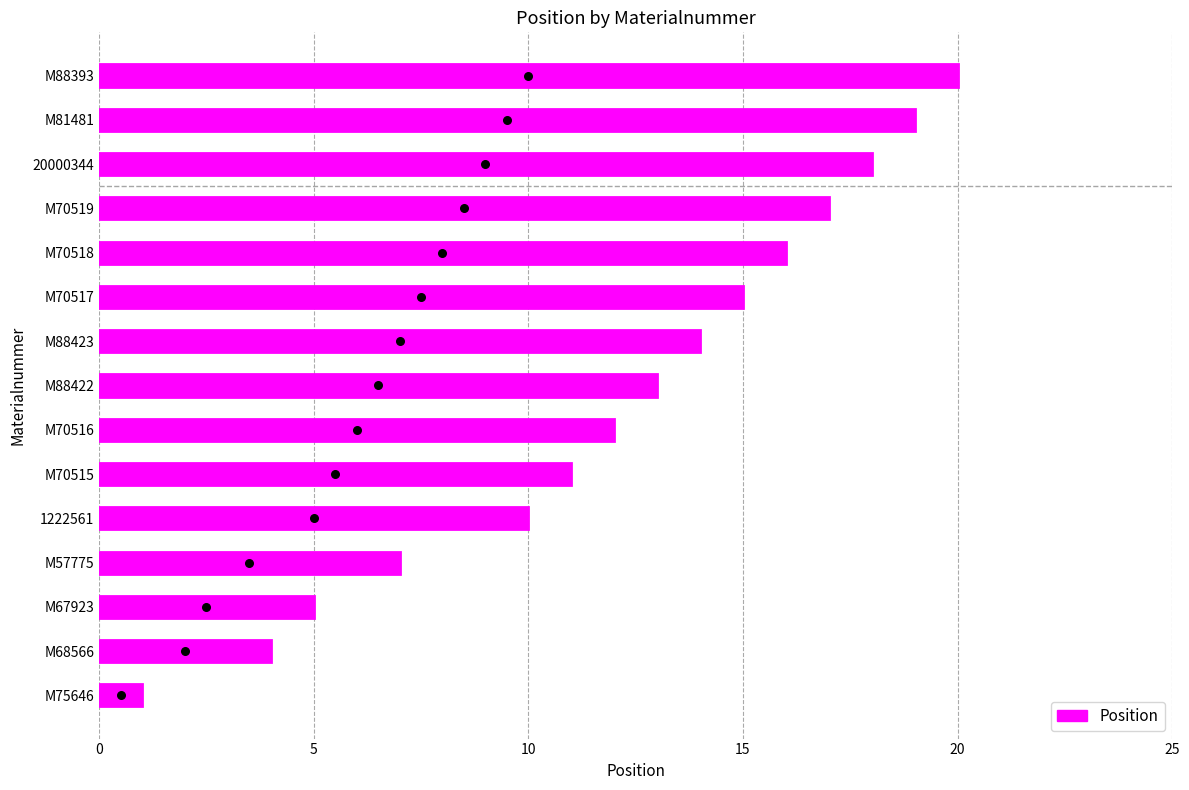

What is the ratio of the value at M75646 to the value at M70519?

0.1